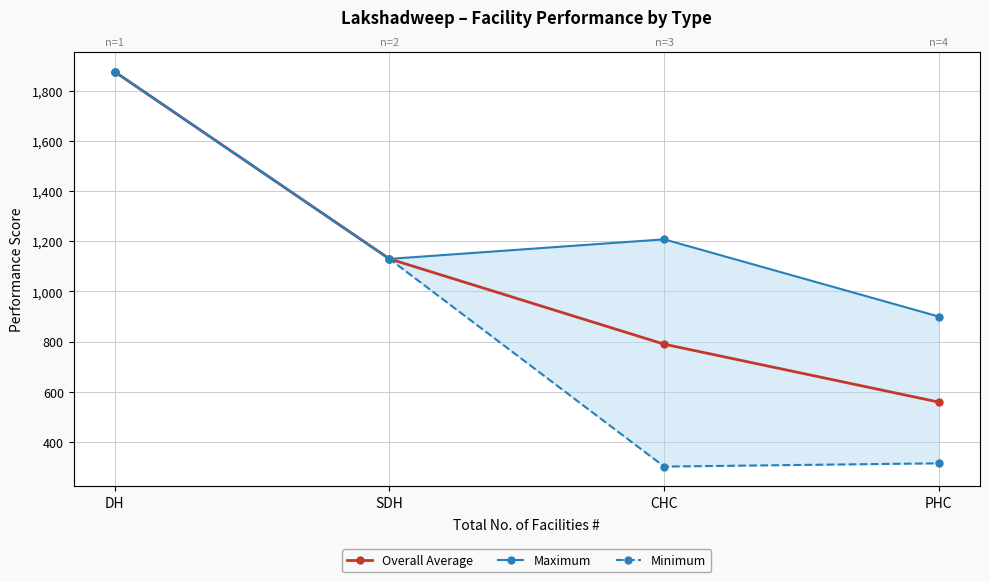

What position from the right is SDH?

3